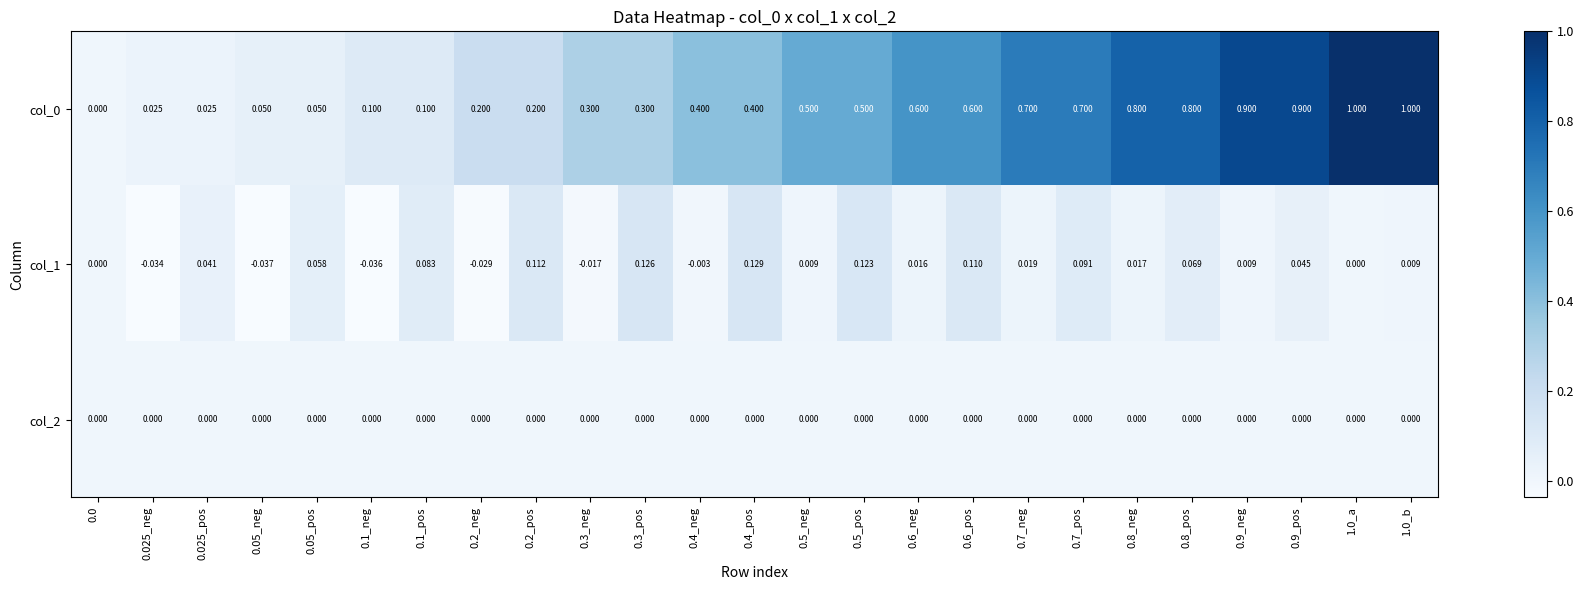

Is the value of col_2 at 0.6_neg greater than the value of col_0 at 0.5_pos?

No